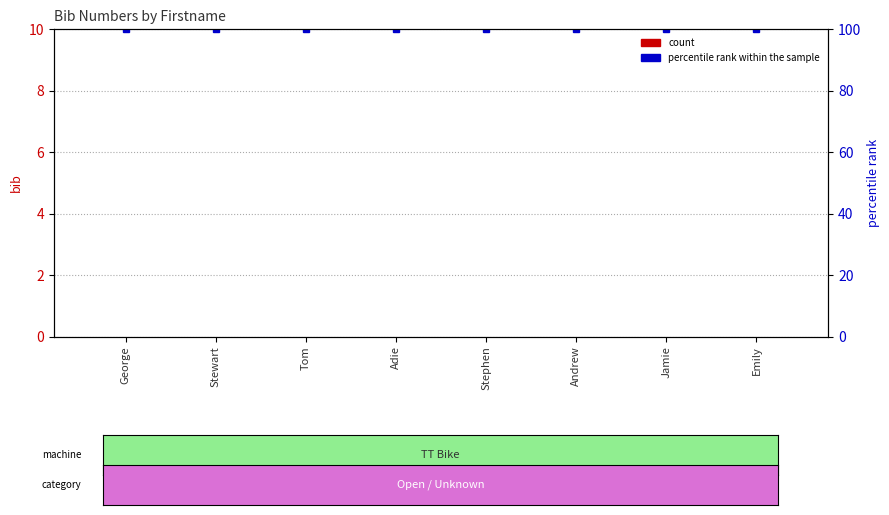

What position from the right is George?

8